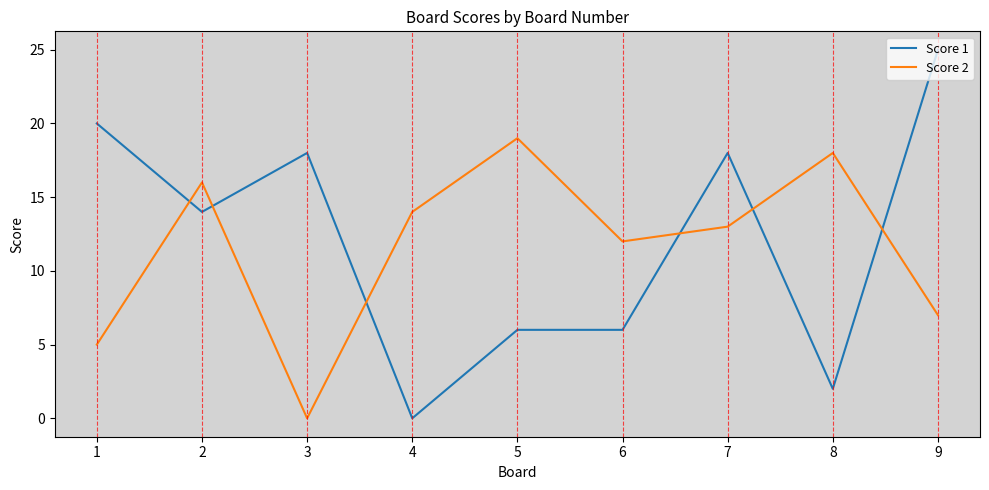

Which label corresponds to the largest value in the chart?

9